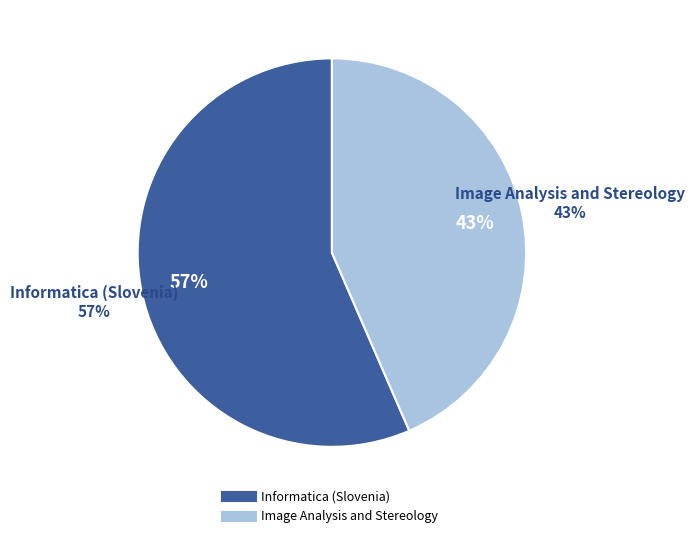

The Image Analysis and Stereology slice represents 53% of the pie. True or false?

False